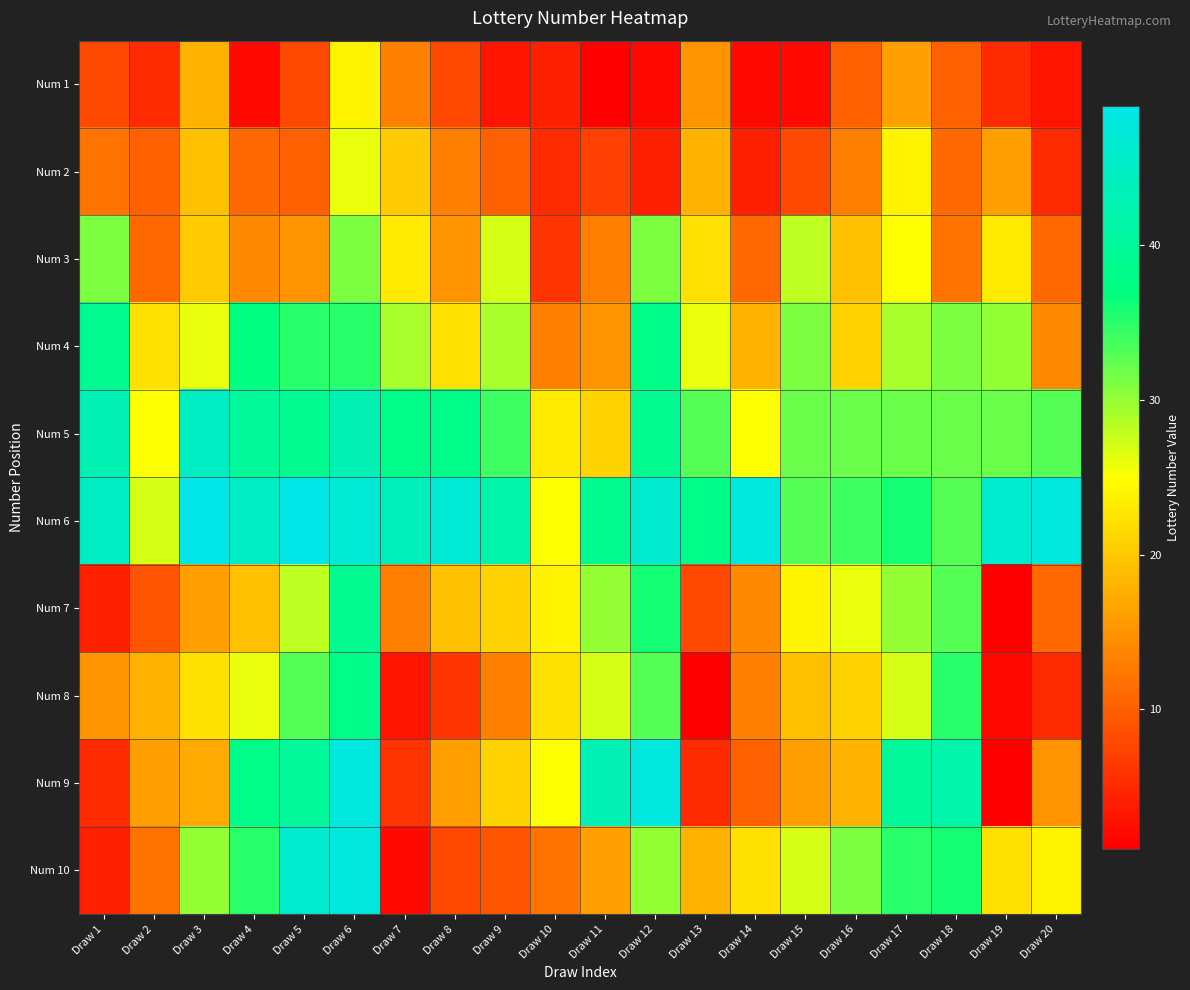

Which series changed the most between Draw 4 and Draw 19?

Num 9